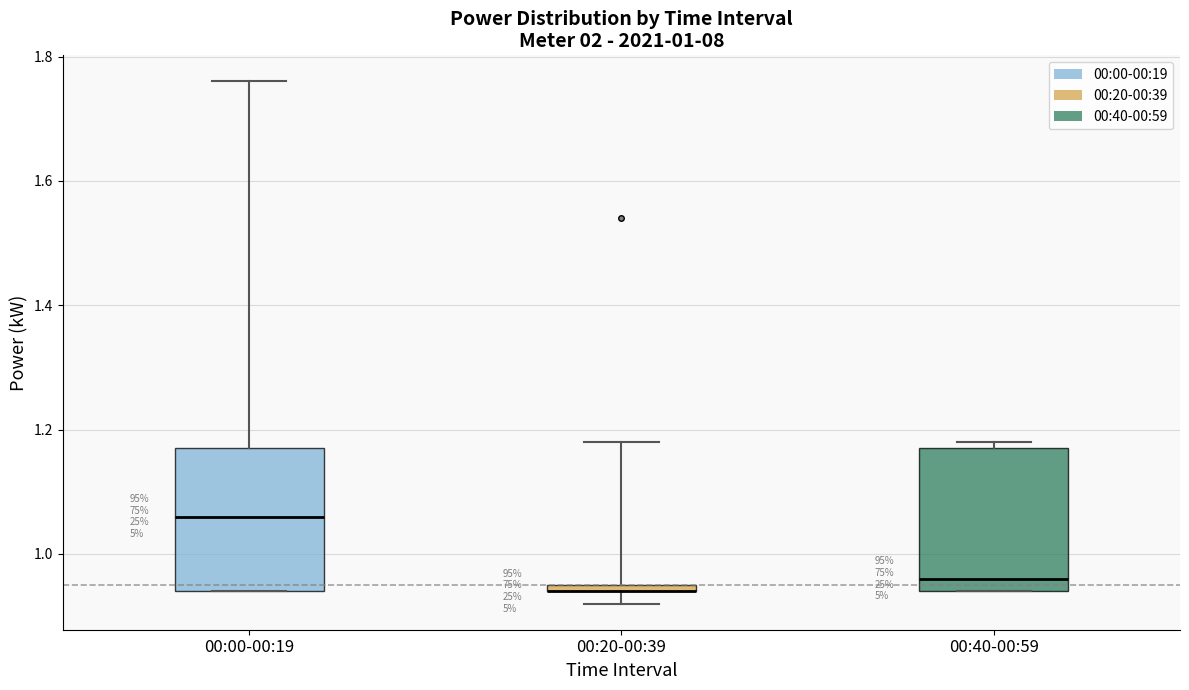

Where is the lower edge of the box for 00:20-00:39 on the y-axis? The values are not printed on the chart, so give them approximately, as read against the axis.

0.94